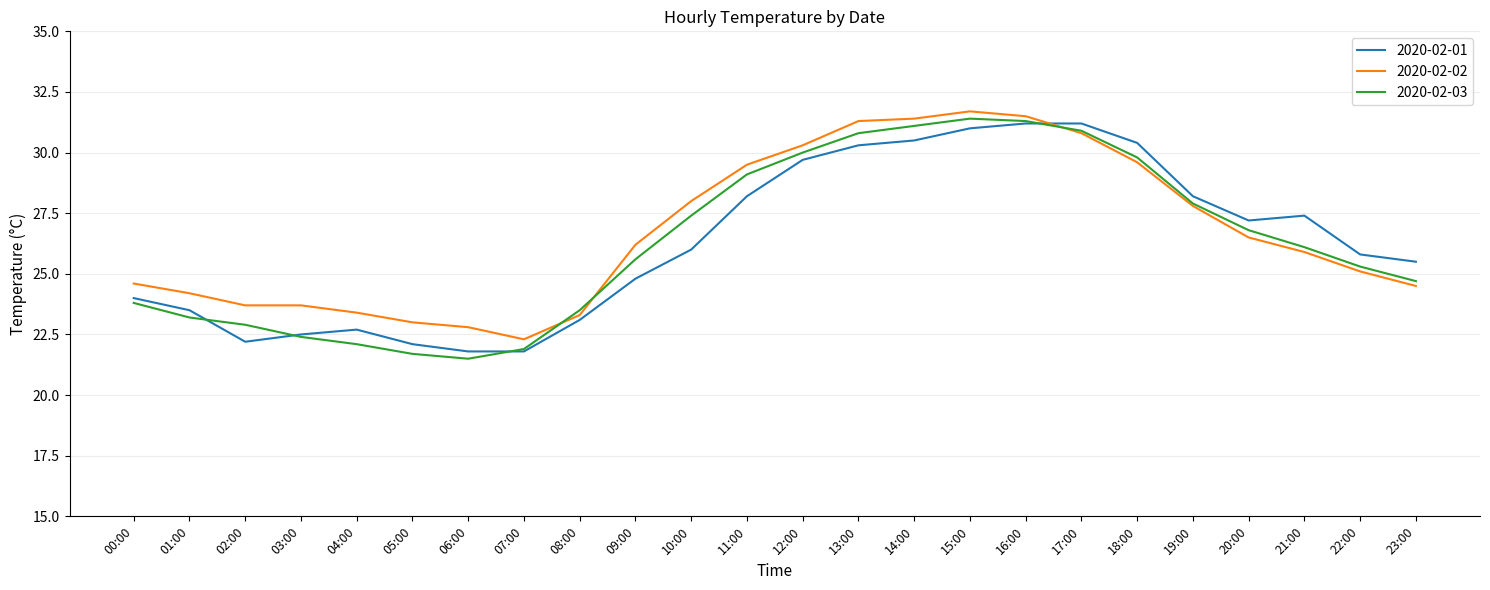

Does the chart display data point markers on the line(s)?

No